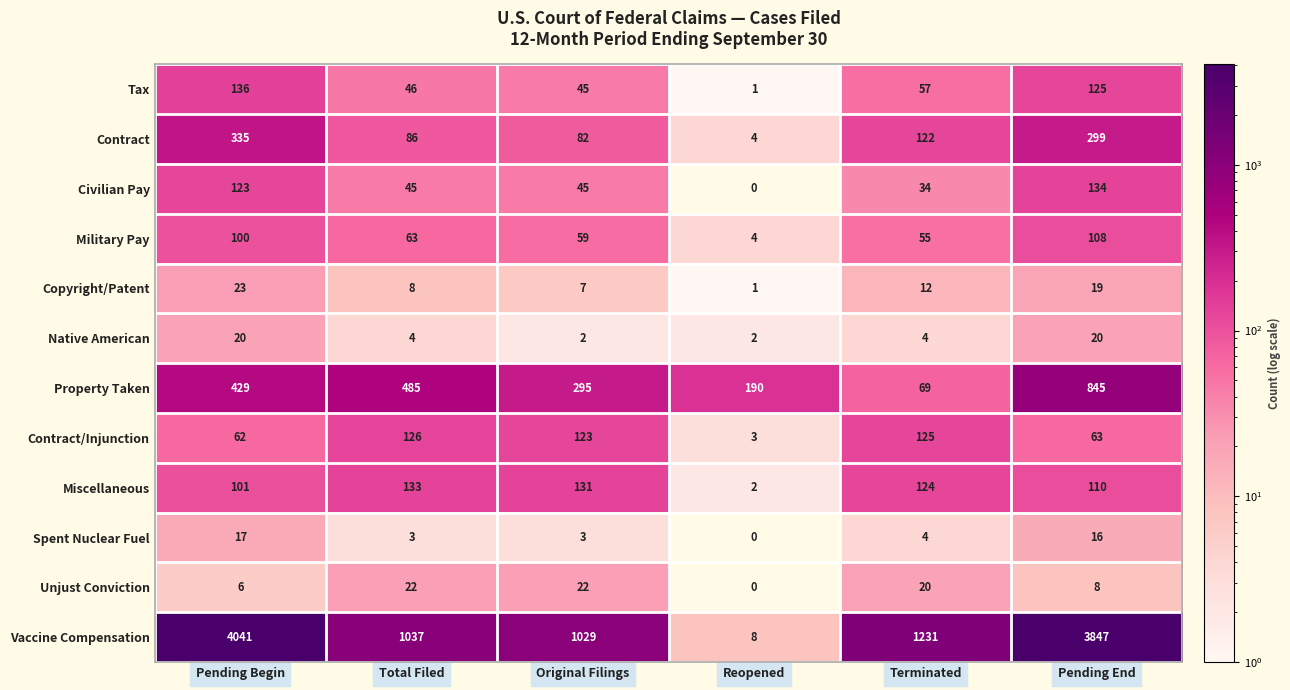

Count the number of data series in this chart.

12